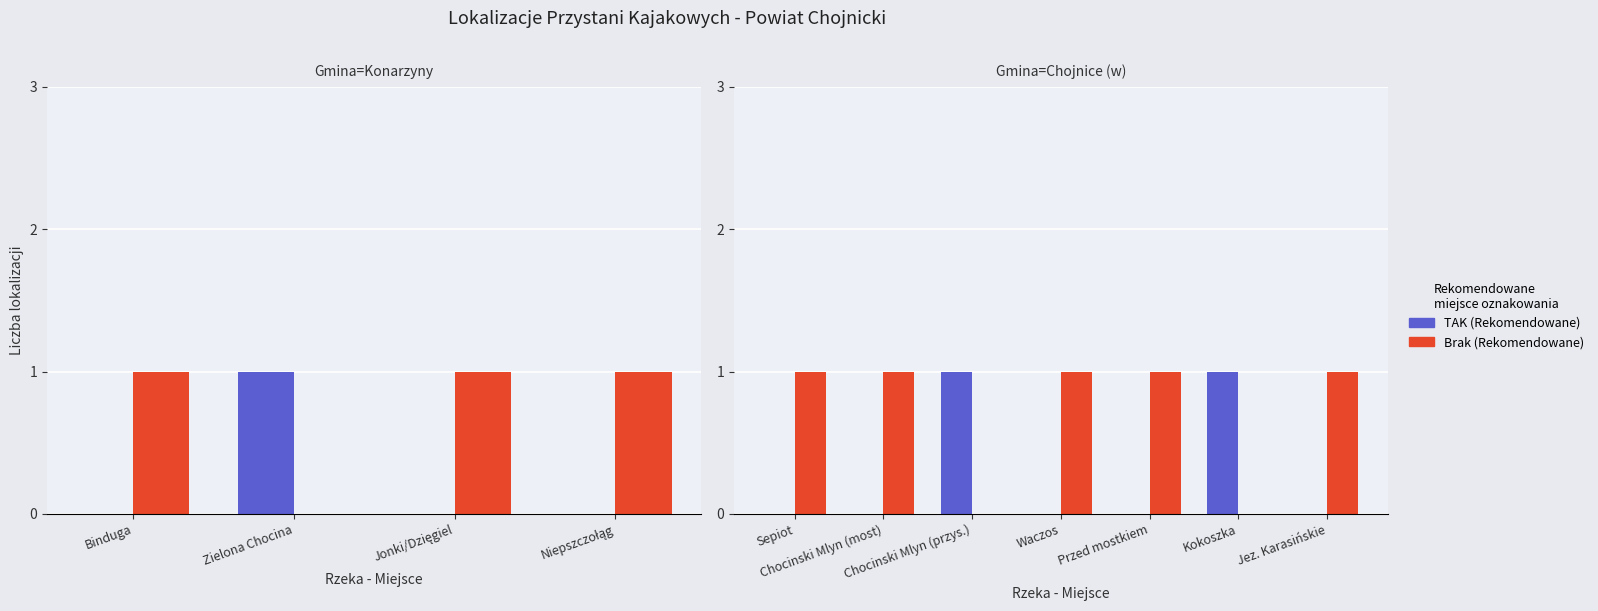

Does the chart contain stacked bars?

No